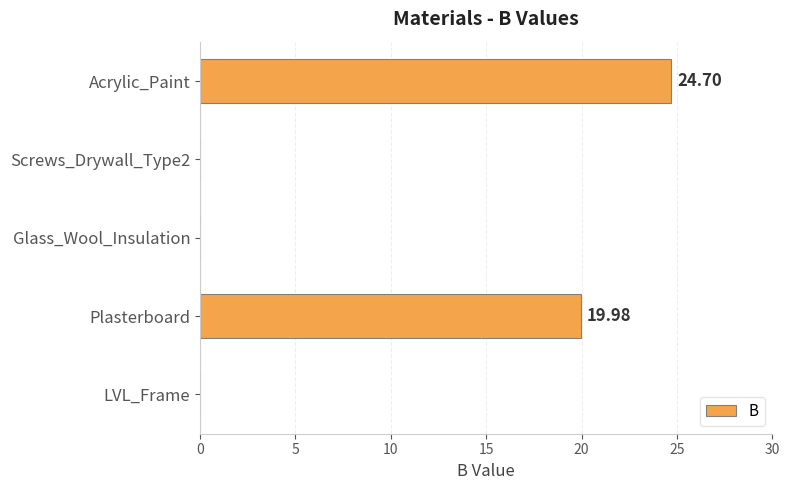

Which category has the highest value across all series?

Acrylic_Paint